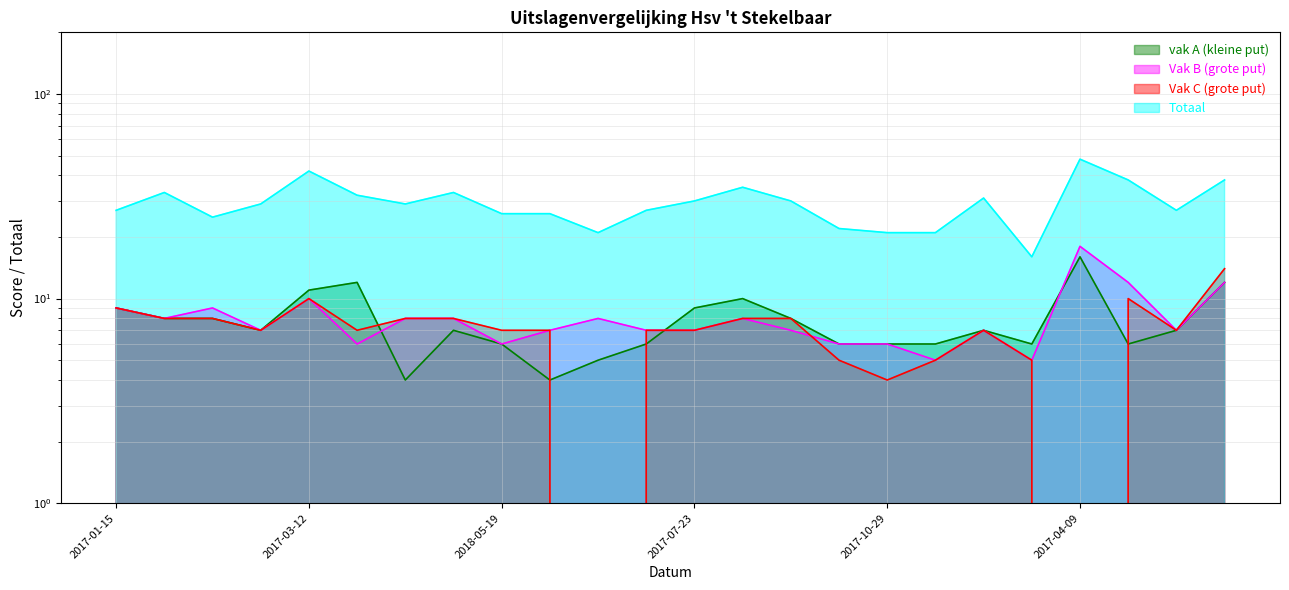

Is the value of Vak B (grote put) at 2018-07-14 greater than the value of vak A (kleine put) at 2017-09-24?

No